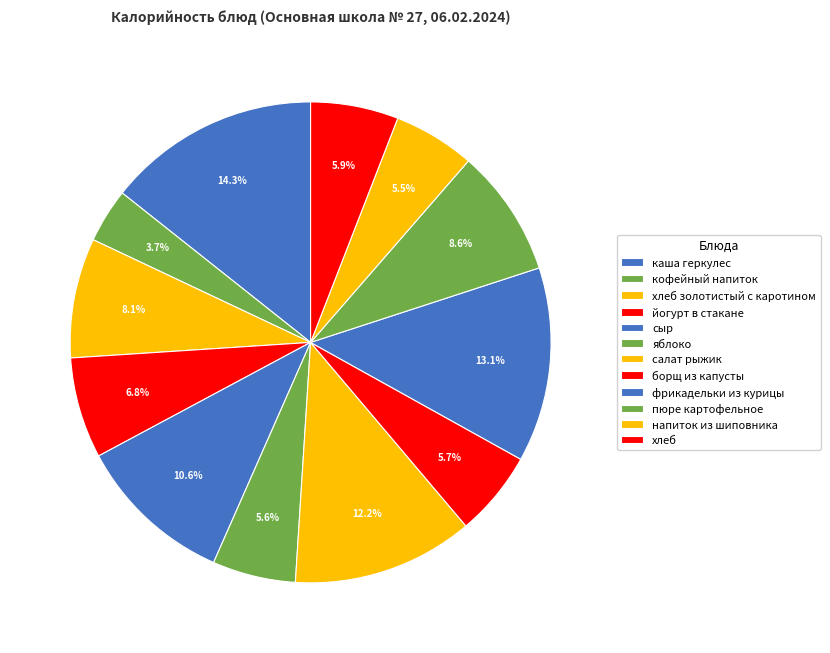

To the nearest percent, what portion does фрикадельки из курицы represent?

13%